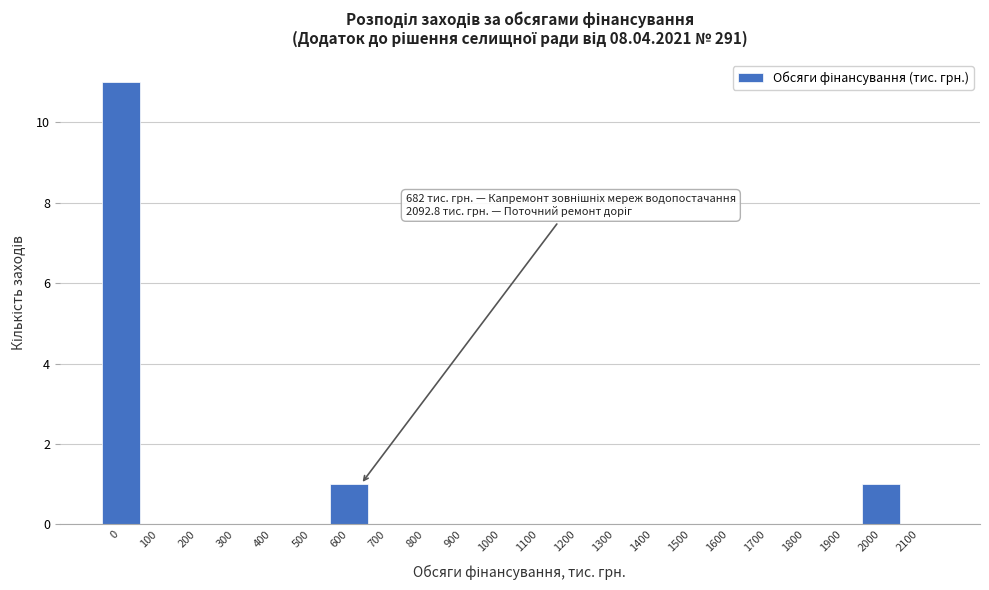

Reading left to right, what are all the values shown in this chart?

0=11	100=0	200=0	300=0	400=0	500=0	600=1	700=0	800=0	900=0	1000=0	1100=0	1200=0	1300=0	1400=0	1500=0	1600=0	1700=0	1800=0	1900=0	2000=1	2100=0